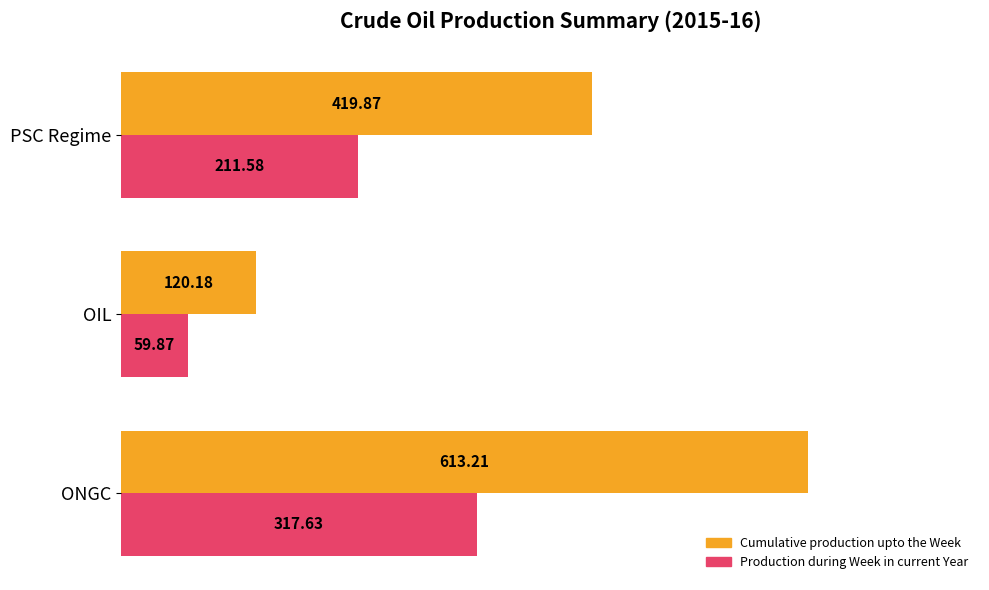

What is the difference between the Cumulative production upto the Week values at PSC Regime and OIL?

299.7